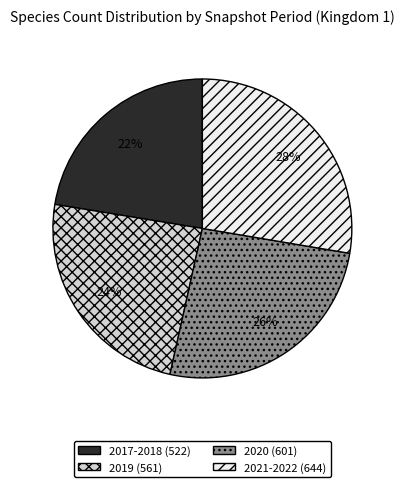

Count the number of slices in the pie.

4